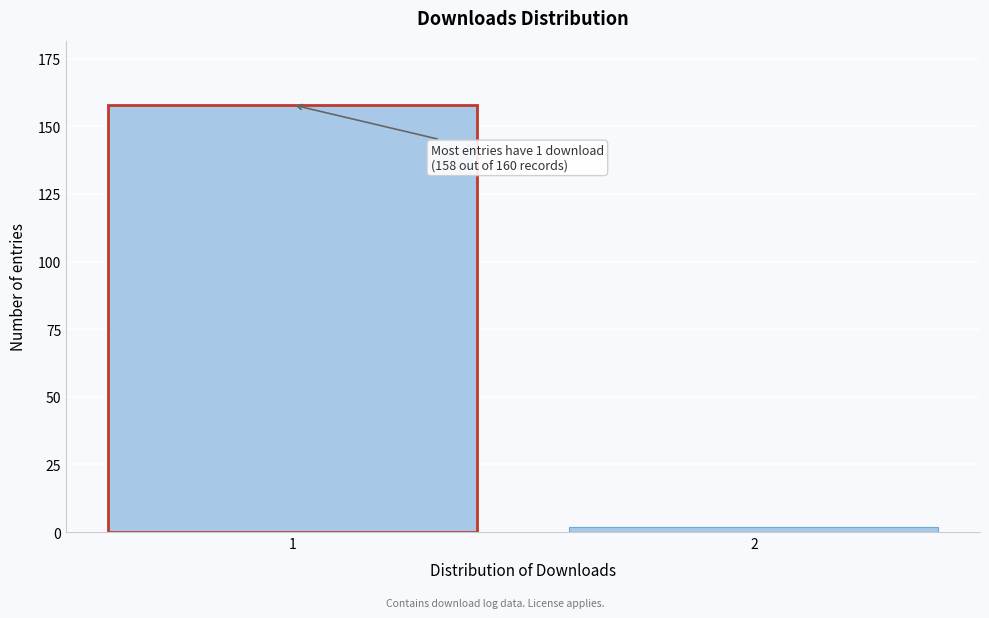

Reading left to right, what are all the values shown in this chart?

1=158	2=2